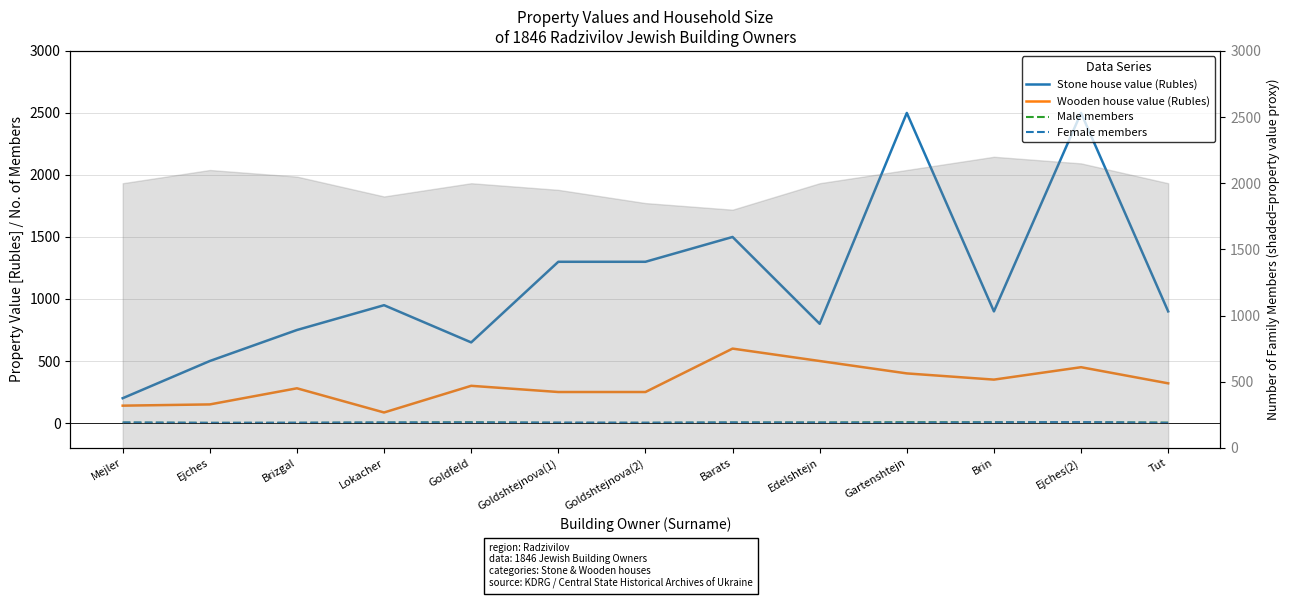

What position from the left is Tut?

13